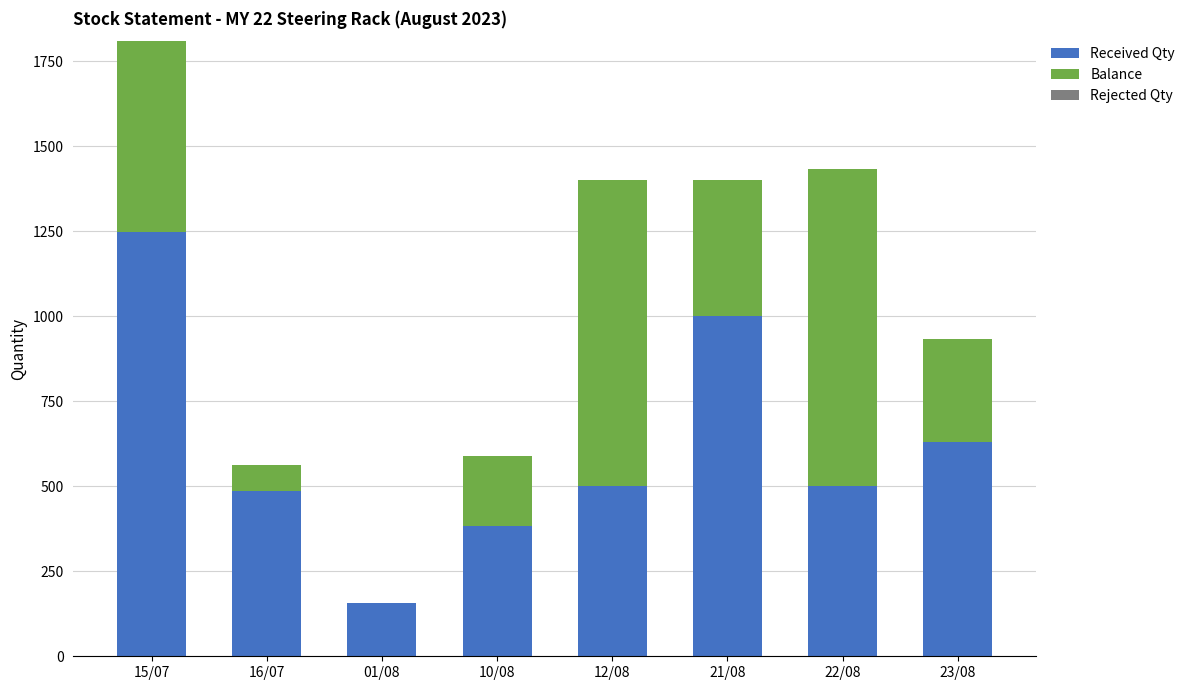

At which category is the sum across all series the highest?

15/07